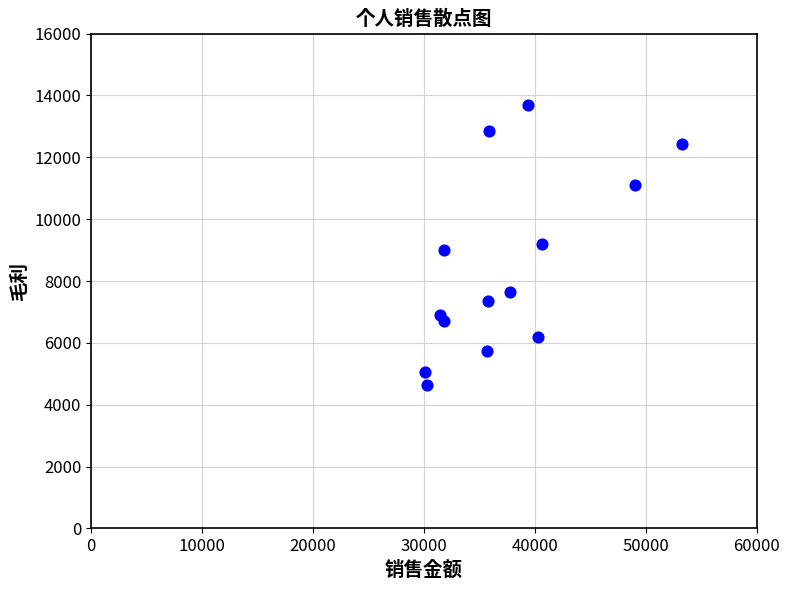

What is the range of Y values (max minus min)?

9049.9